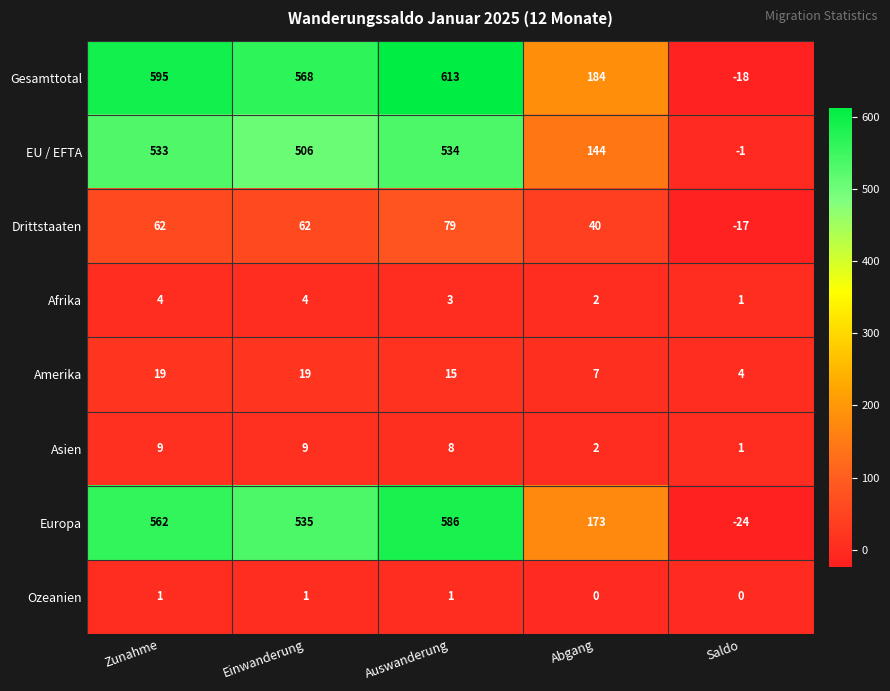

How many categories are shown in the chart?

5